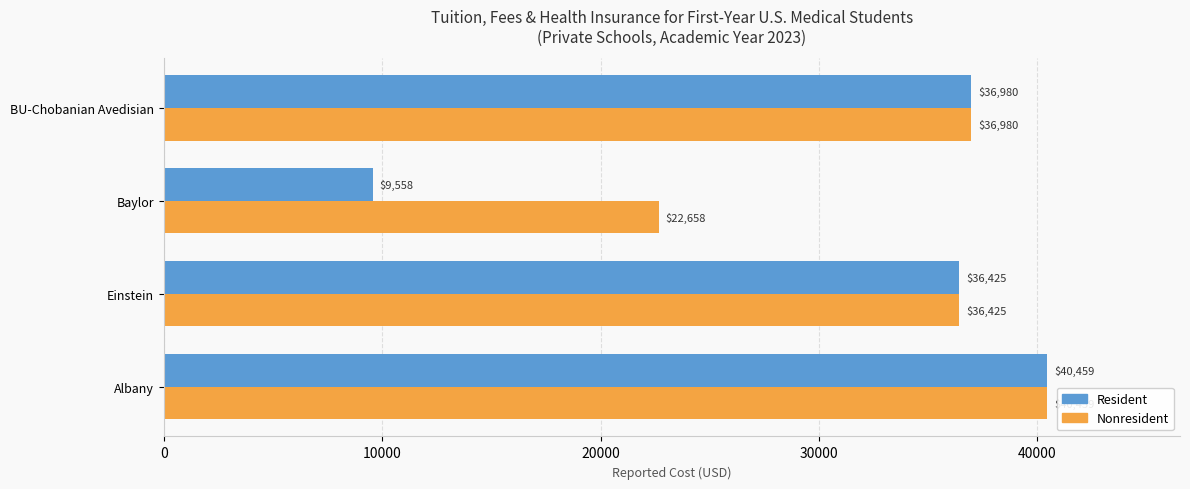

How many values in the Nonresident series are below 36980?

2